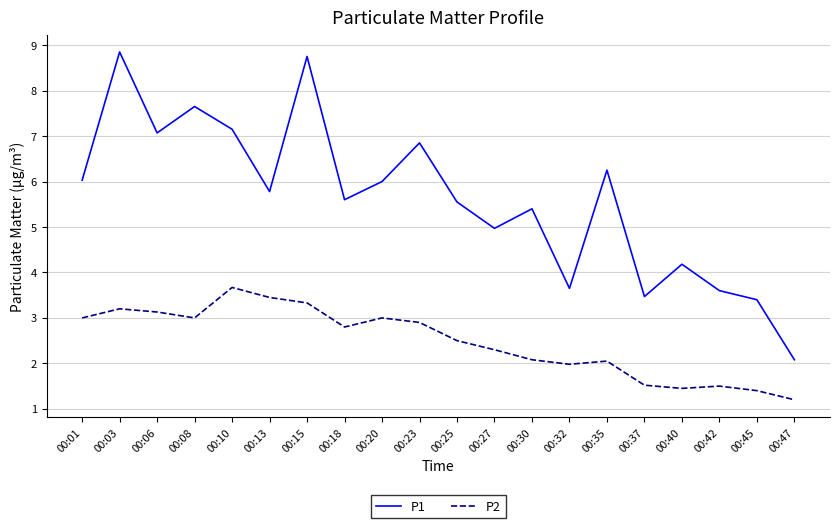

Which category has the lowest value in the P1 series?

00:47